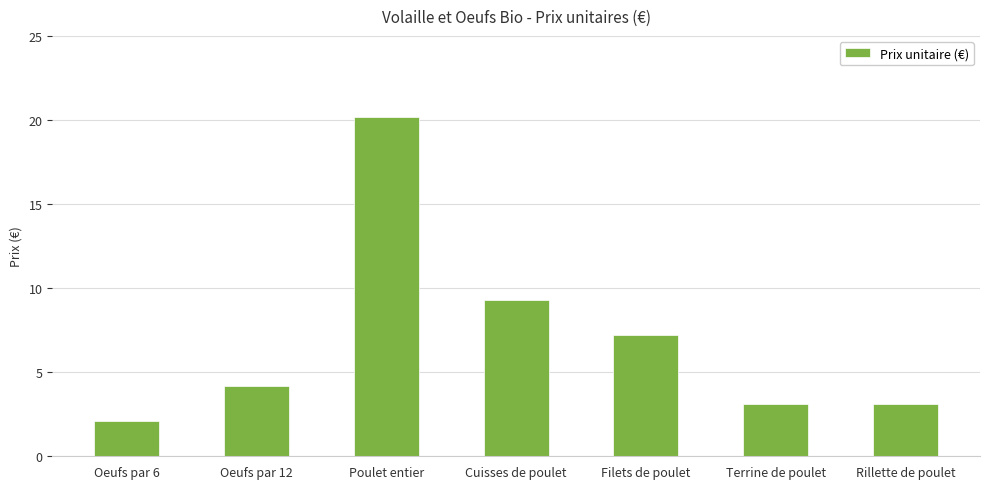

Which label corresponds to the smallest value in the chart?

Oeufs par 6